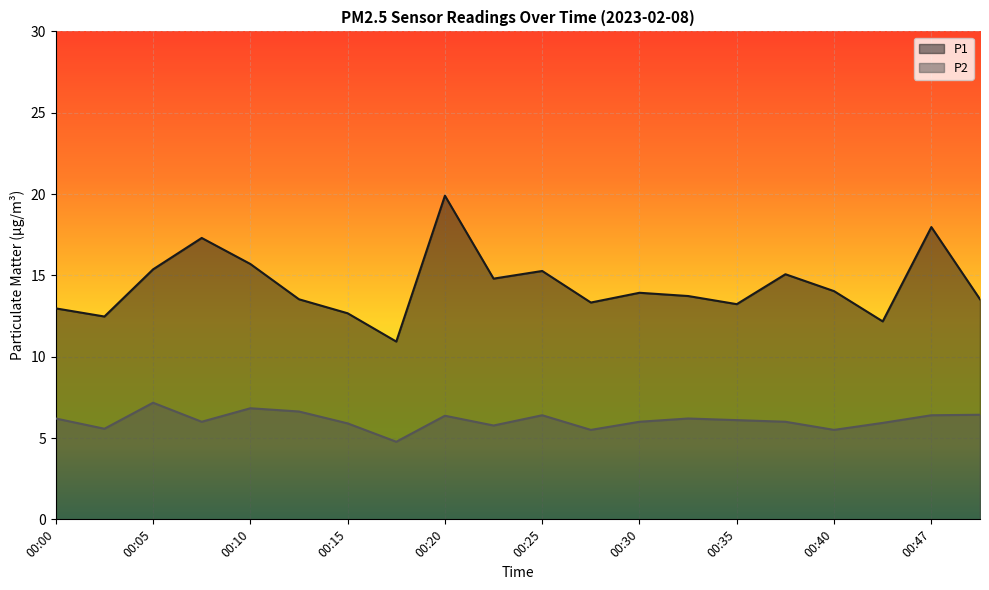

Which series has the largest range (max minus min)?

P1